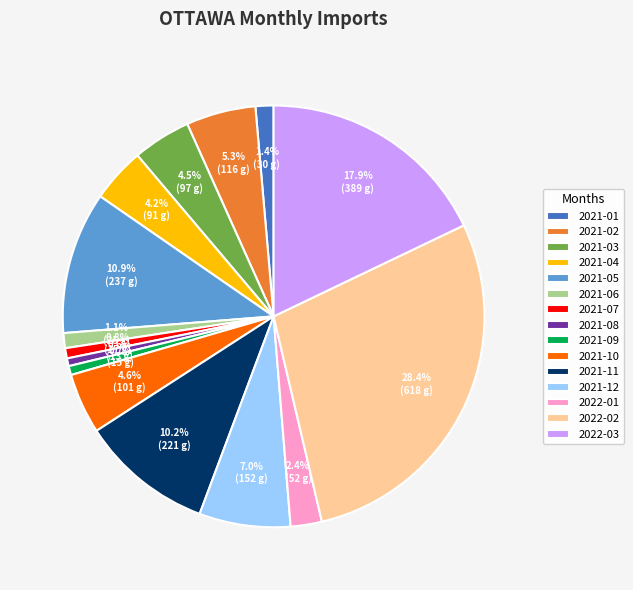

Do 2021-04 and 2022-02 together represent more than half of the pie?

No